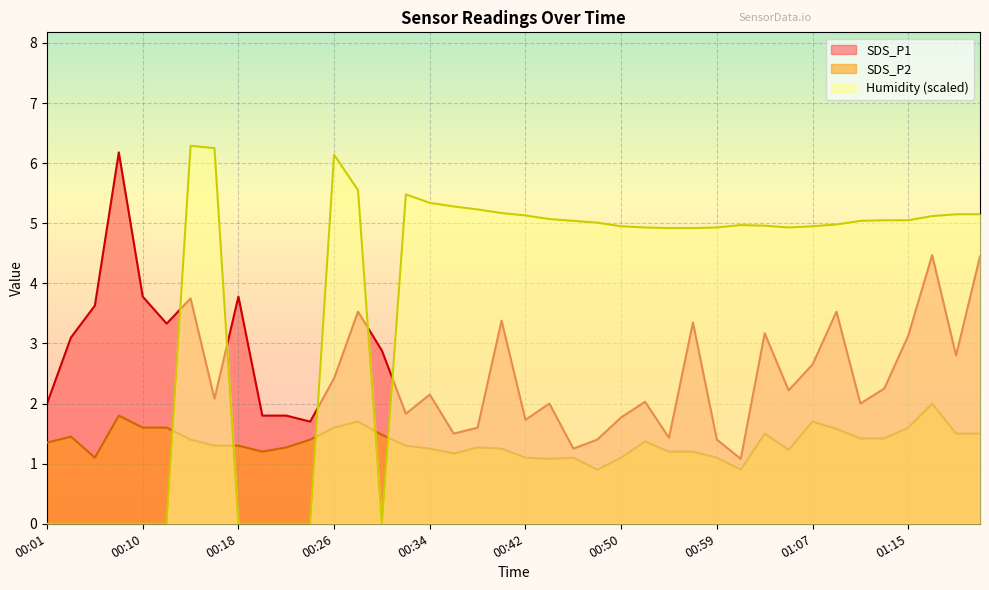

Where is SDS_P2 nearest to the value 1?

00:44